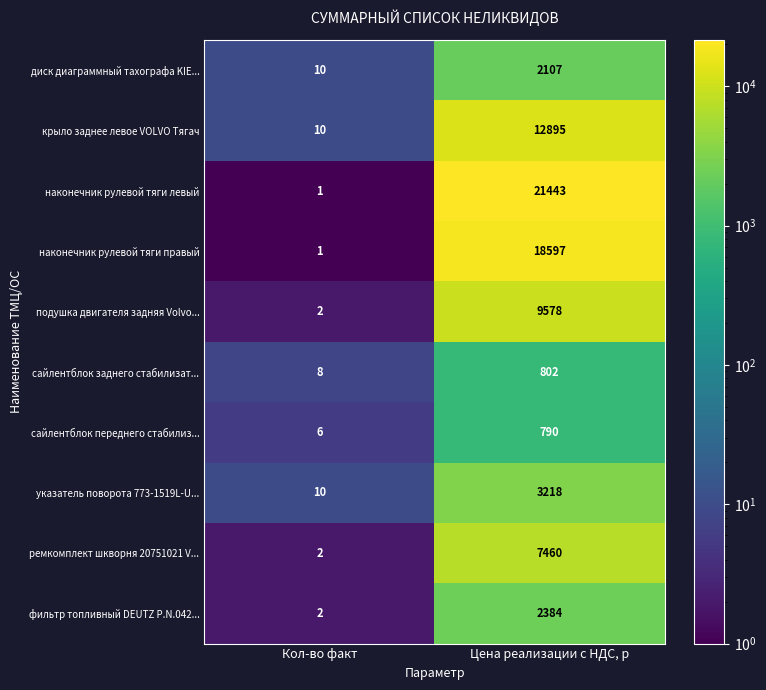

At which category is the sum across all series the highest?

Цена реализации с НДС, р